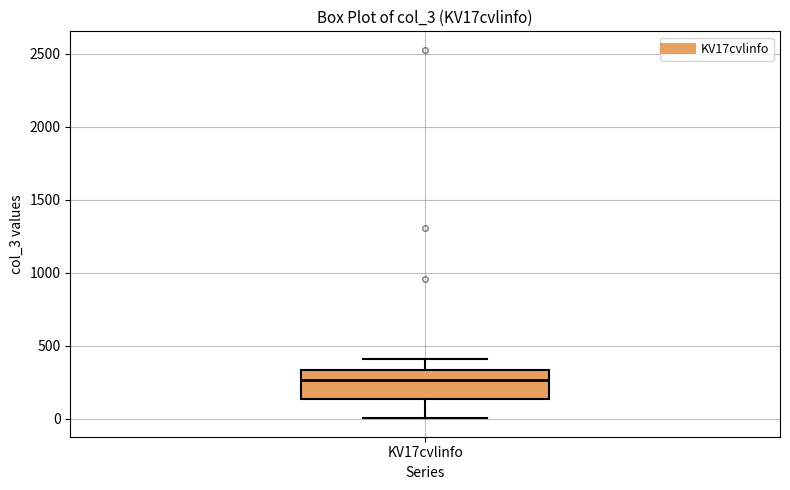

Where is the lower edge of the box for KV17cvlinfo on the y-axis? The values are not printed on the chart, so give them approximately, as read against the axis.

150